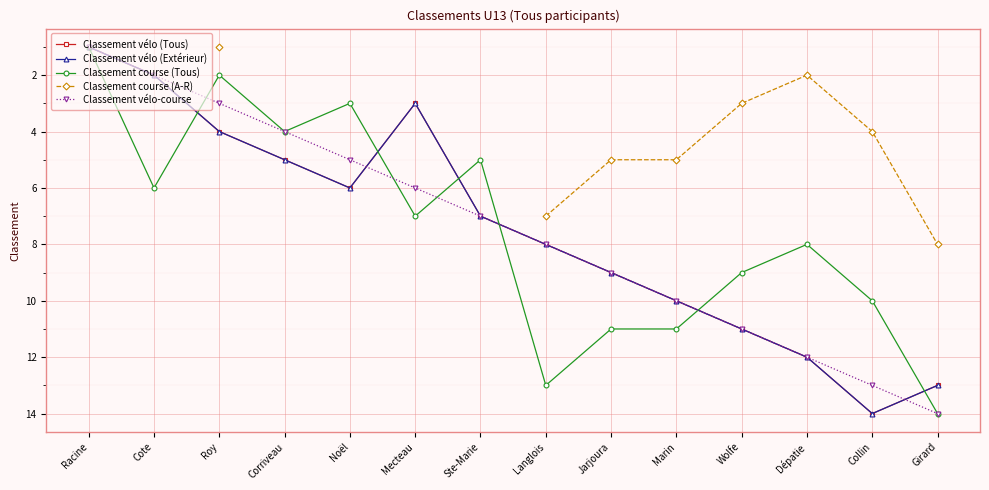

How many times do Classement course (Tous) and Classement vélo-course cross each other?

5